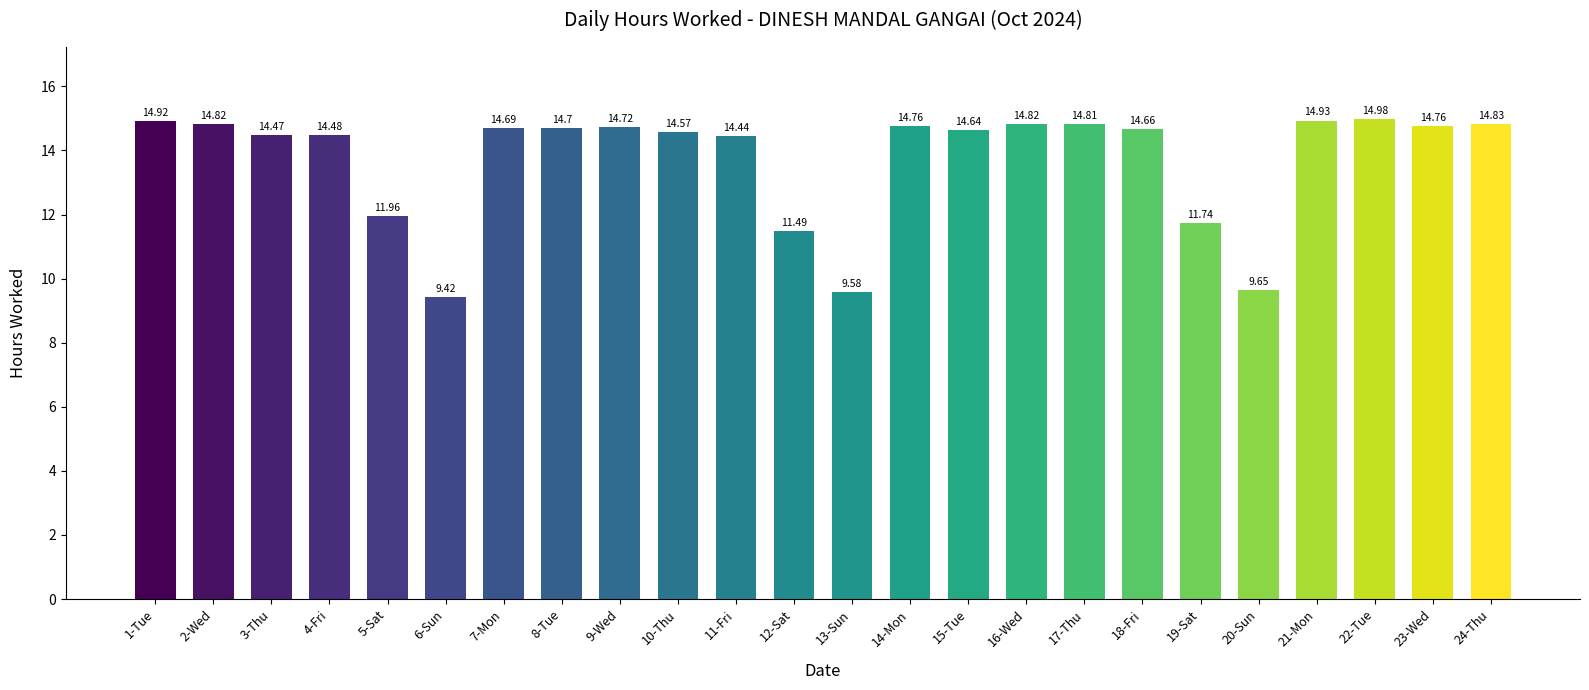

Between 14-Mon and 22-Tue, which is larger?

22-Tue